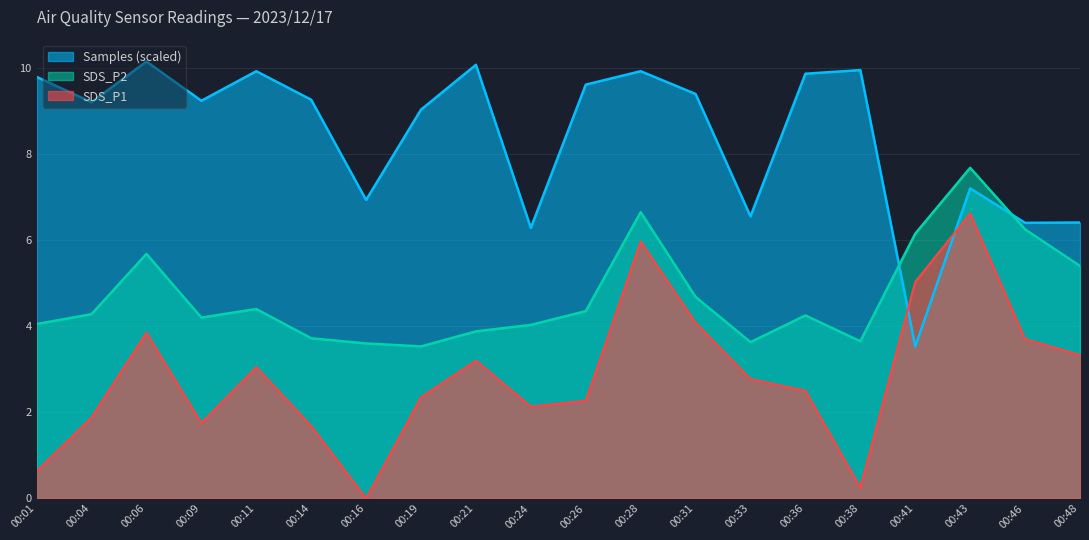

Where do Samples and SDS_P1 first cross each other?

00:38 and 00:41